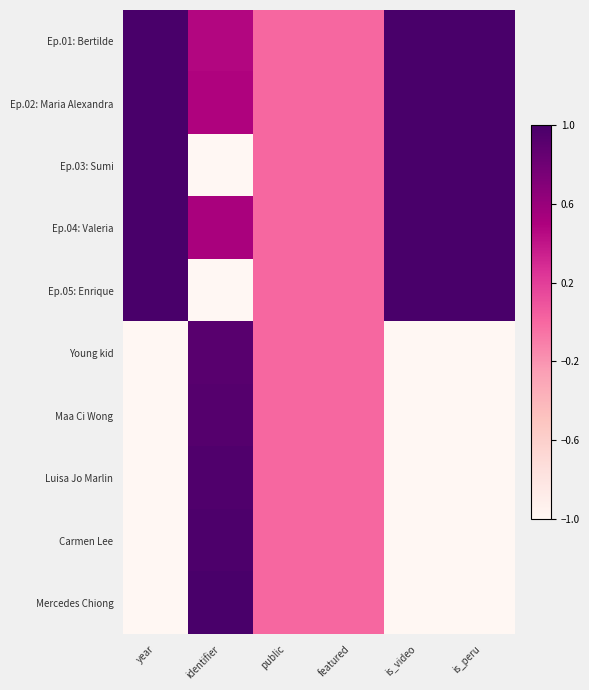

Rank the series at is_video from lowest to highest value.

Young kid, Maa Ci Wong, Luisa Jo Marlin, Carmen Lee, Mercedes Chiong, Ep.01: Bertilde, Ep.02: Maria Alexandra, Ep.03: Sumi, Ep.04: Valeria, Ep.05: Enrique